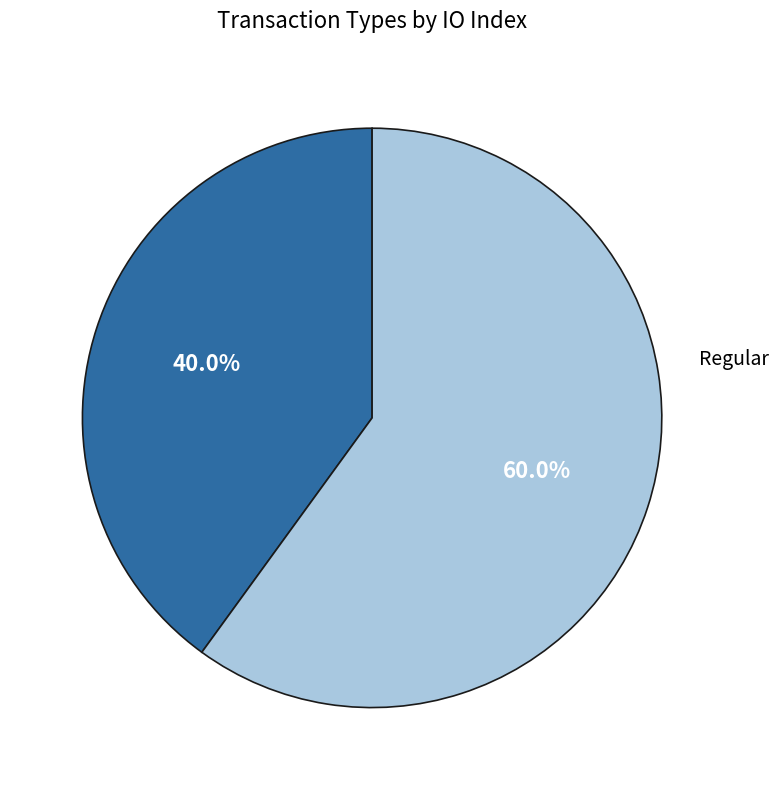

Does any single category account for the majority?

Yes